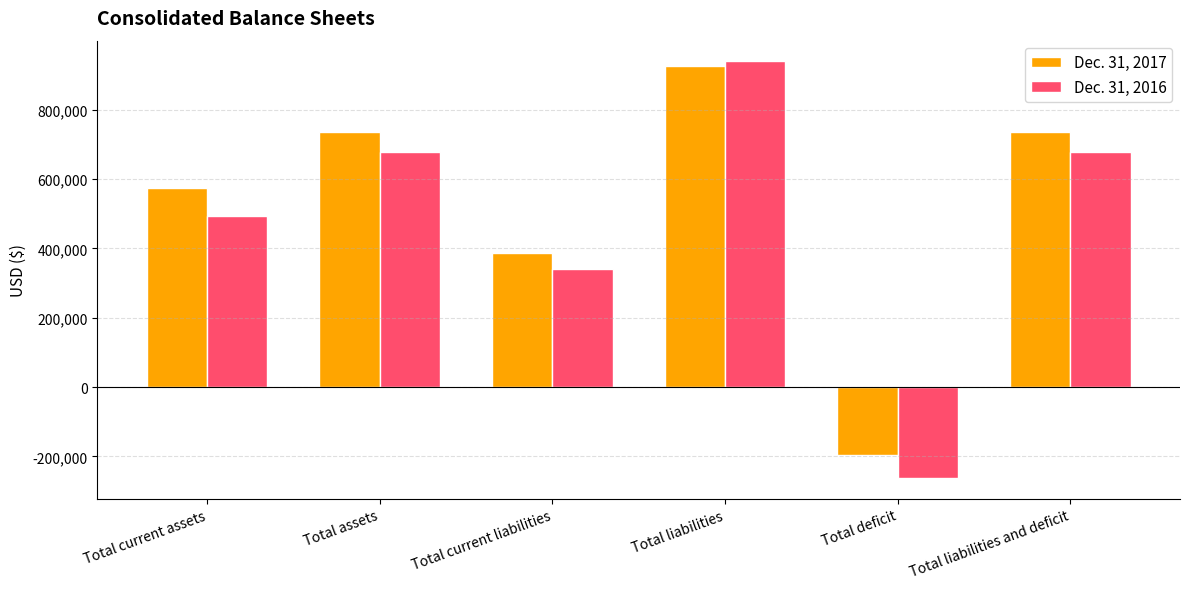

The value of Dec. 31, 2017 at Total assets is 1114331. True or false?

False